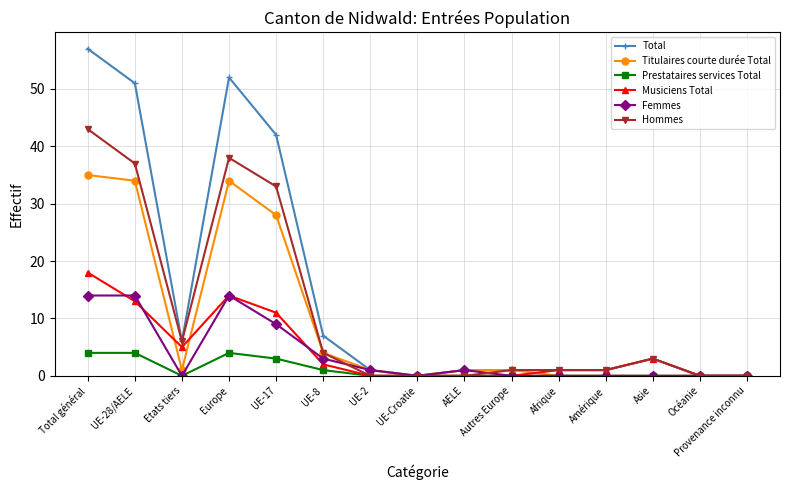

What is the label of the 2nd point from the left?

UE-28/AELE